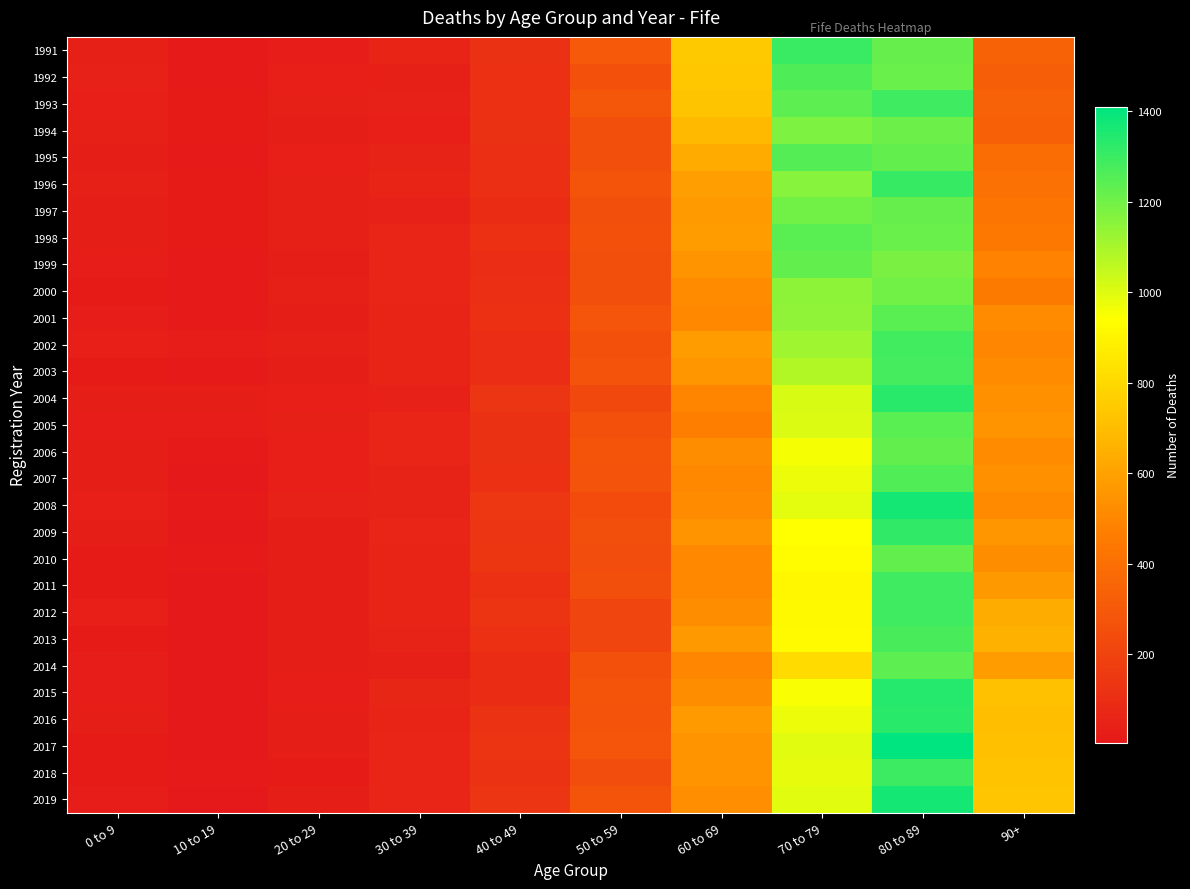

Which series changed the most between 20 to 29 and 80 to 89?

2017